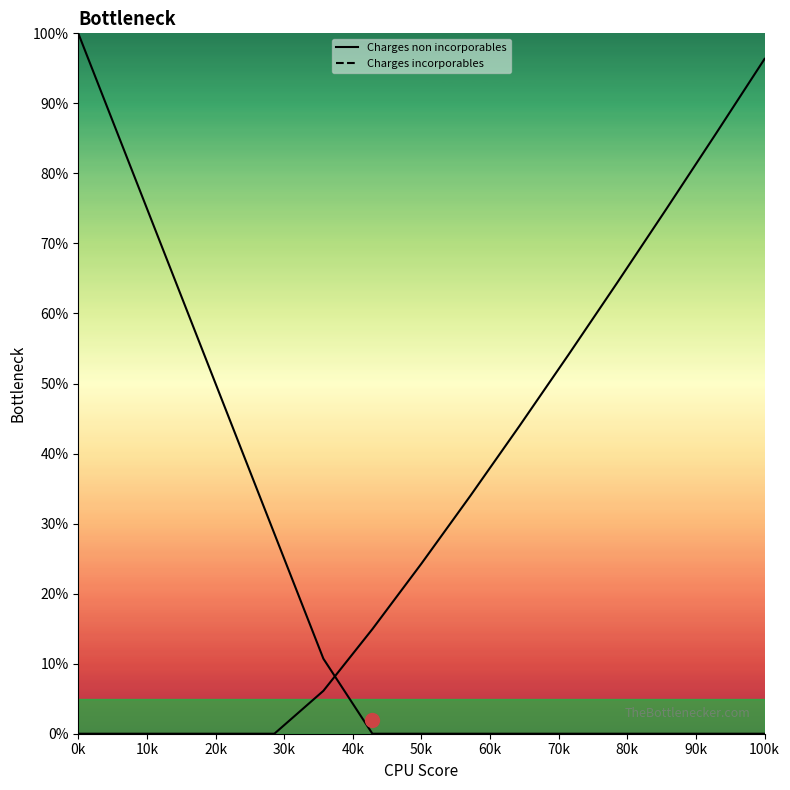

Reading left to right, extract all data points from this chart.

Charges non incorporables: 100.0	82.1	64.3	46.4	28.6	10.7	0.0	0.0	0.0	0.0	0.0	0.0	0.0	0.0	0.0
Charges incorporables: 0.0	0.0	0.0	0.0	0.0	6.1	14.9	24.3	34.0	43.9	54.1	64.5	75.0	85.6	96.3